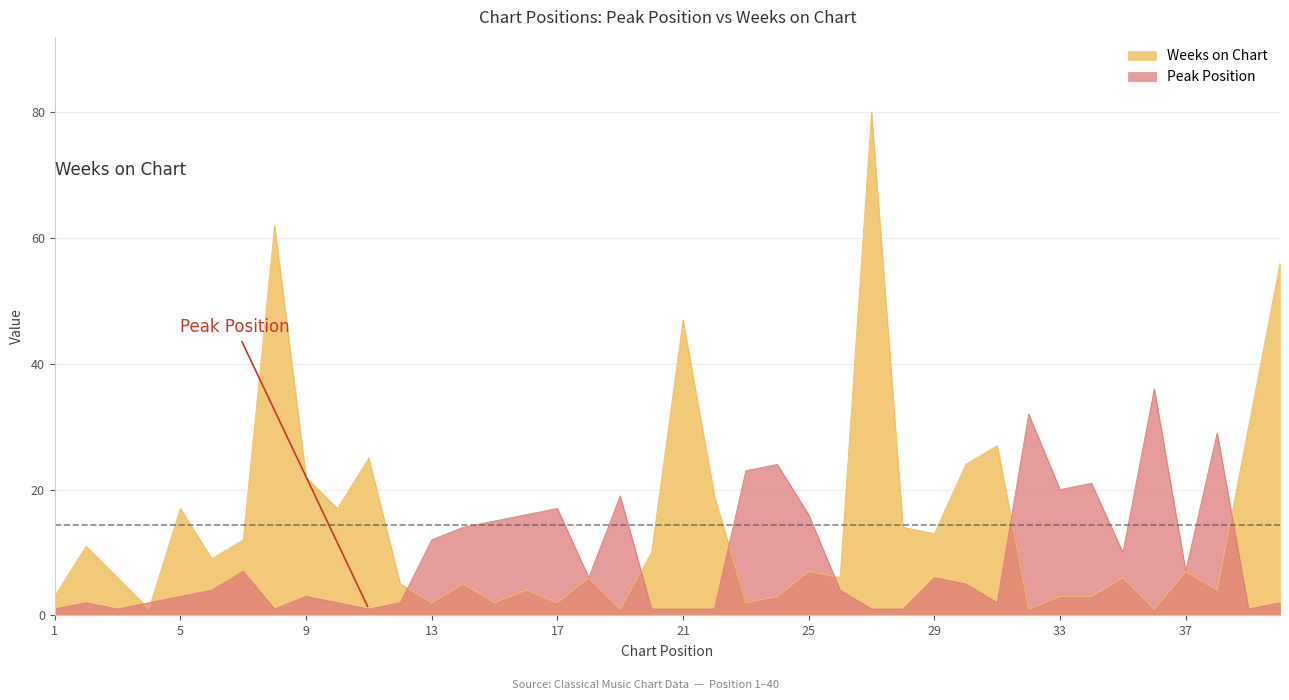

Reading left to right, transcribe all the data shown in this chart.

Peak Position: 1=1	2=2	3=1	4=2	5=3	6=4	7=7	8=1	9=3	10=2	11=1	12=2	13=12	14=14	15=15	16=16	17=17	18=6	19=19	20=1	21=1	22=1	23=23	24=24	25=16	26=4	27=1	28=1	29=6	30=5	31=2	32=32	33=20	34=21	35=10	36=36	37=7	38=29	39=1	40=2
Weeks on Chart: 1=3	2=11	3=6	4=1	5=17	6=9	7=12	8=62	9=22	10=17	11=25	12=5	13=2	14=5	15=2	16=4	17=2	18=6	19=1	20=10	21=47	22=19	23=2	24=3	25=7	26=6	27=80	28=14	29=13	30=24	31=27	32=1	33=3	34=3	35=6	36=1	37=7	38=4	39=30	40=56